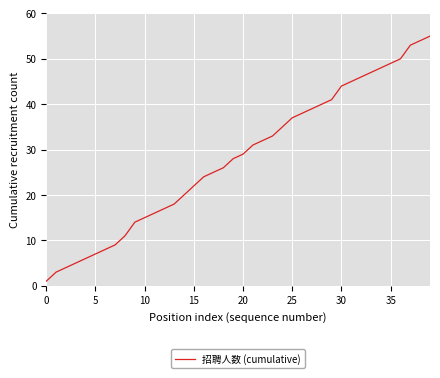

What is the maximum value shown in the chart?

55